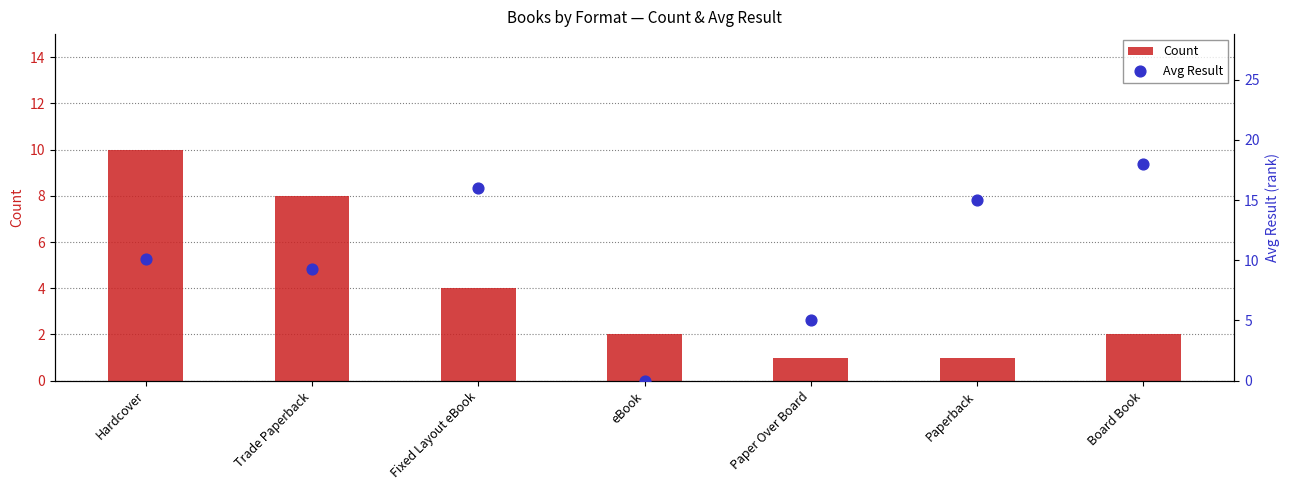

At how many categories does at least one series exceed 12?

3